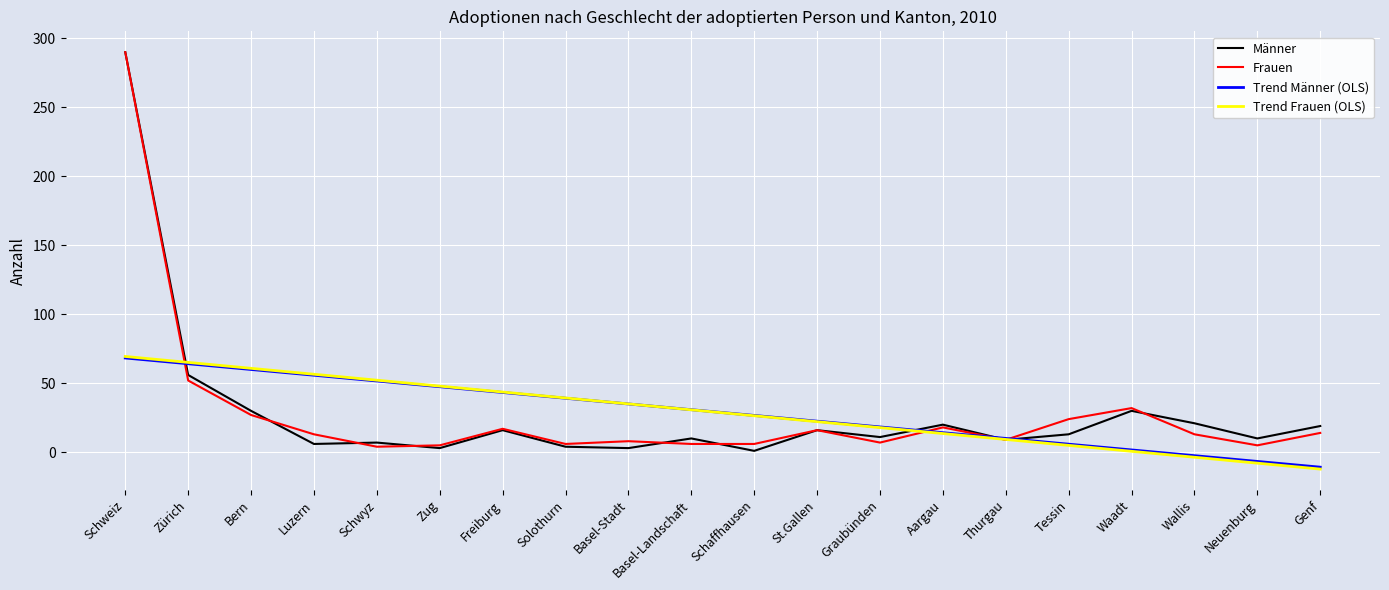

What are all the series names shown in the legend?

Männer, Frauen, Trend Männer (OLS), Trend Frauen (OLS)